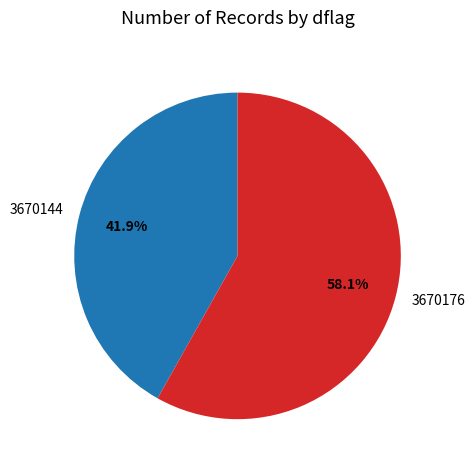

How much of the chart is everything except 3670144?

58.1%